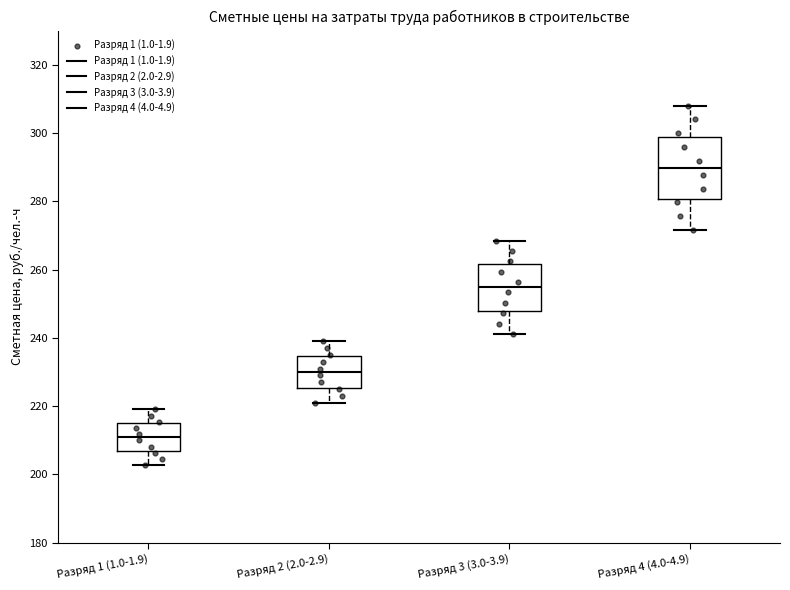

Which box has the lowest median line?

Разряд 1 (1.0-1.9)